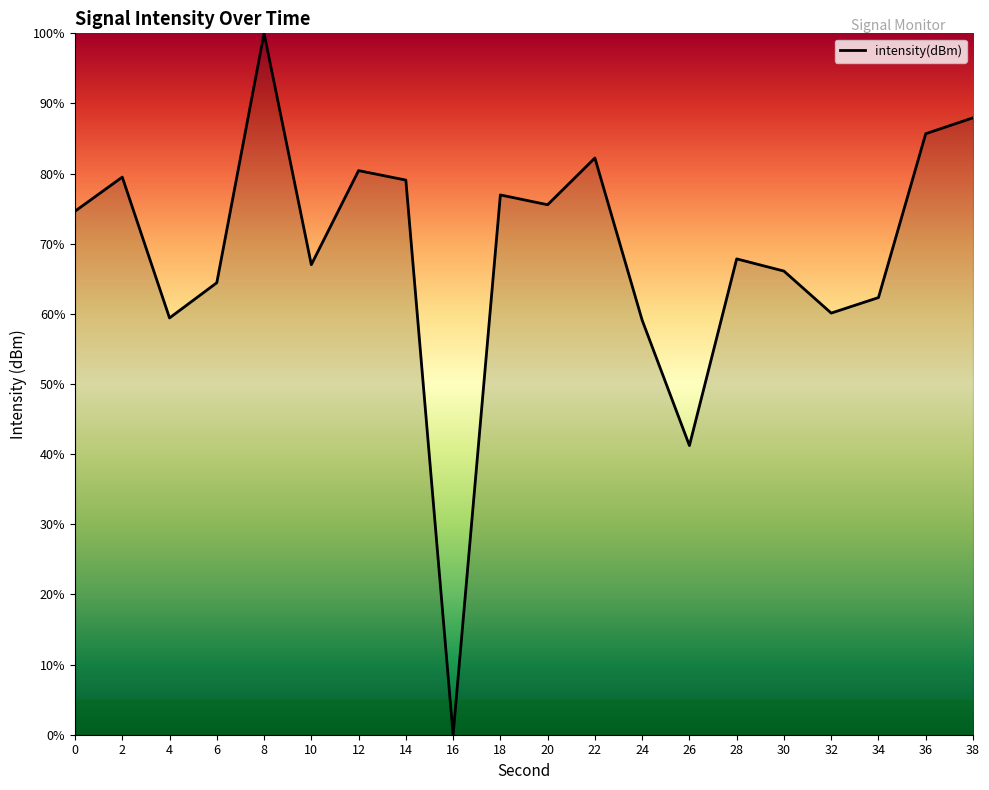

Approximately how many times larger is the value at 14 compared to 26?

1.9